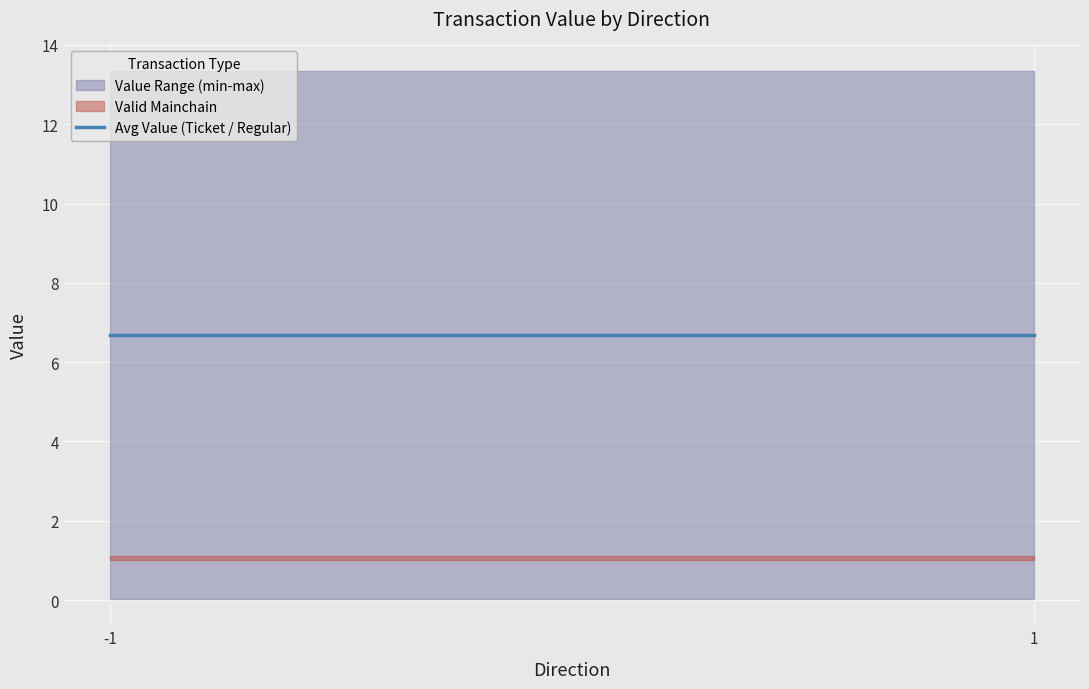

The io_index series shows 0.3 at -1. True or false?

False